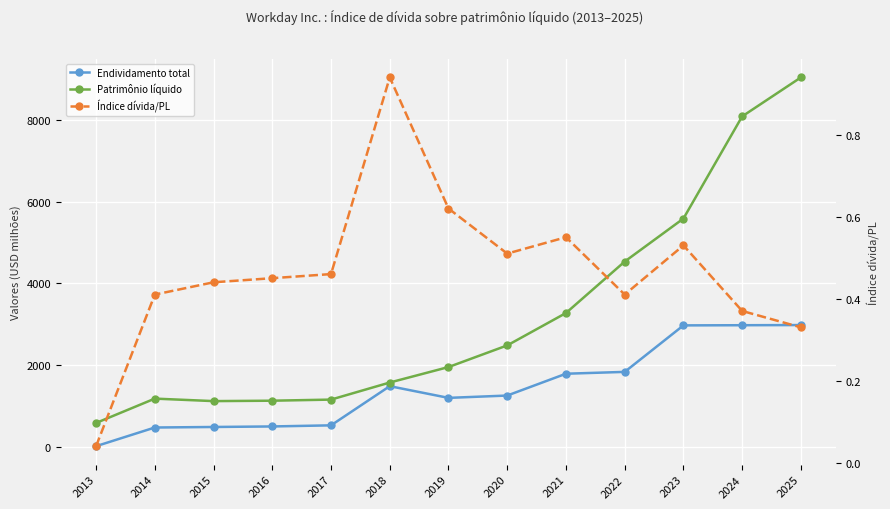

The value of Índice dívida/PL at 2021 is 0.2. True or false?

False